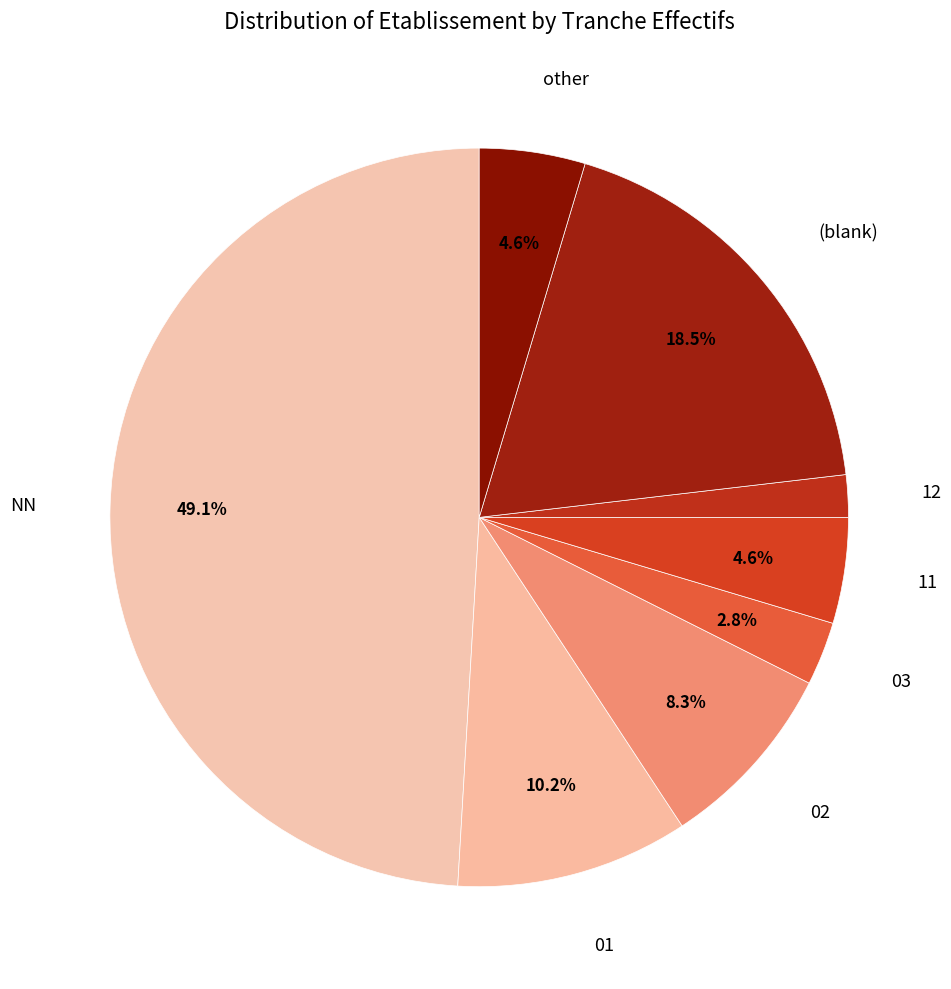

Which category has the smallest portion of the pie?

12